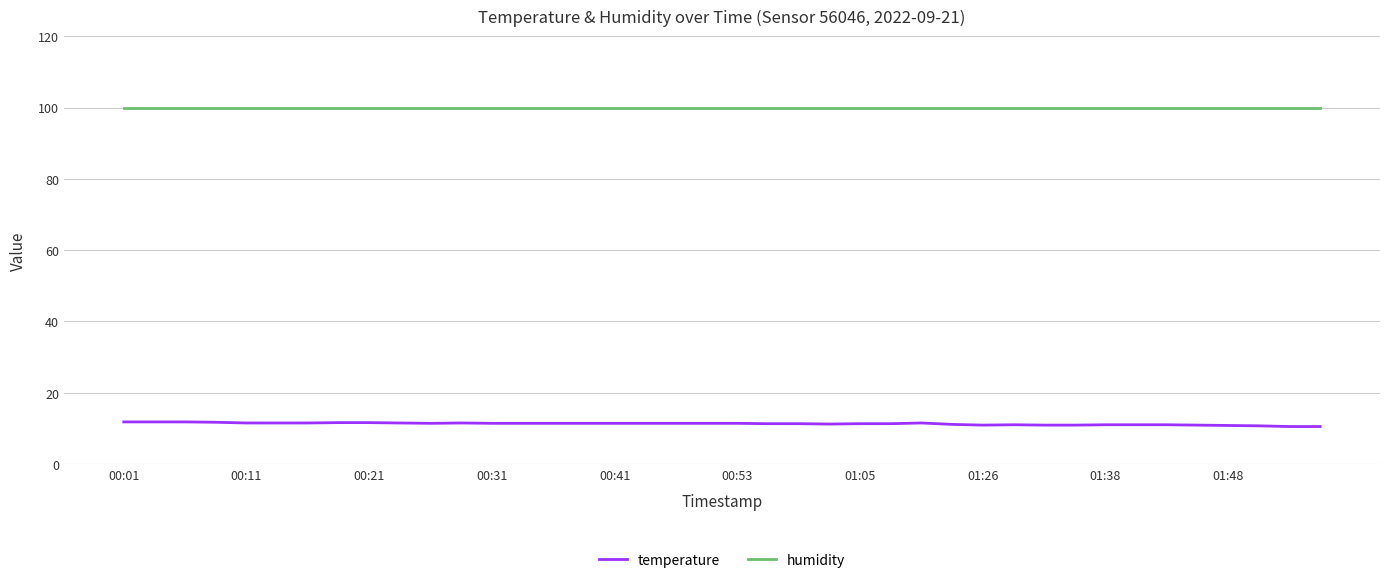

What is the greatest value displayed?

99.9